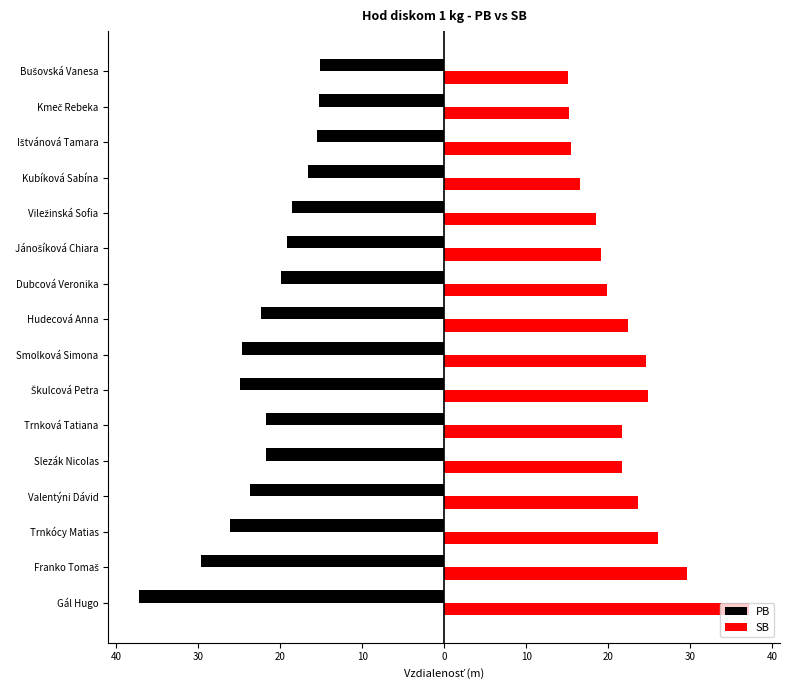

What are all the series names shown in the legend?

PB, SB